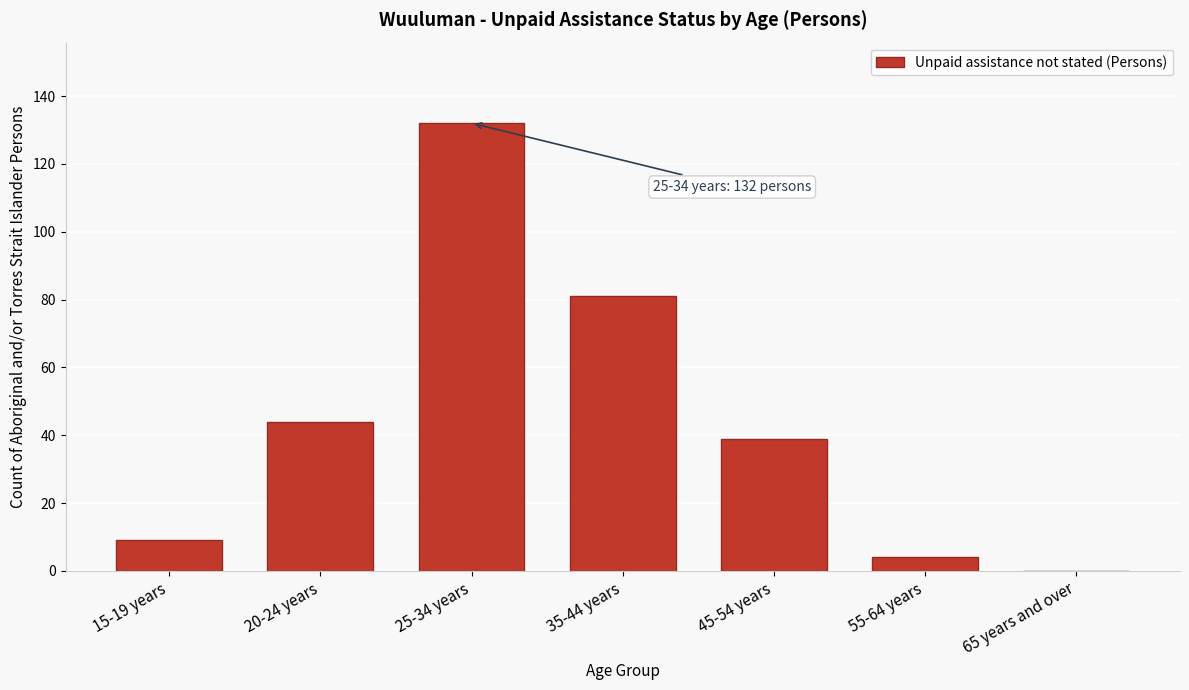

Reading left to right, extract all data points from this chart.

15-19 years=9	20-24 years=44	25-34 years=132	35-44 years=81	45-54 years=39	55-64 years=4	65 years and over=0